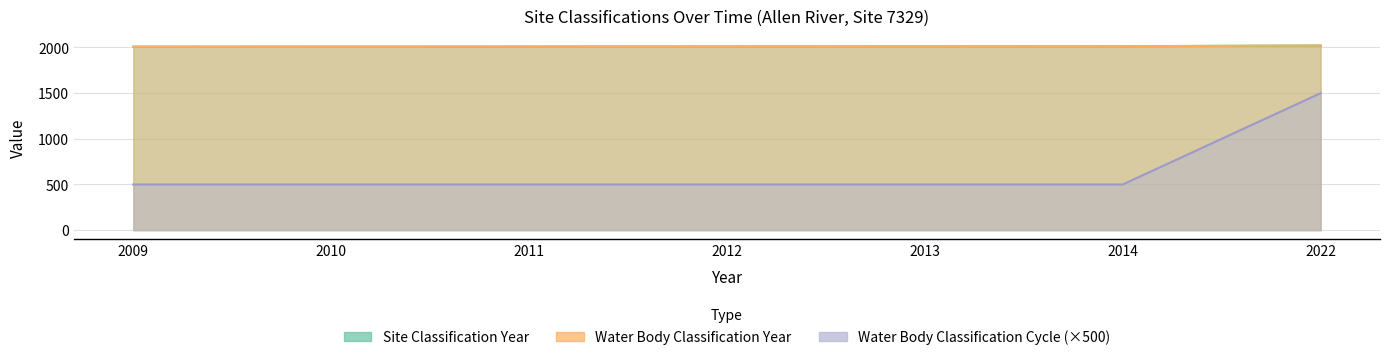

The Site Classification Year series shows 2012 at 2012. True or false?

True